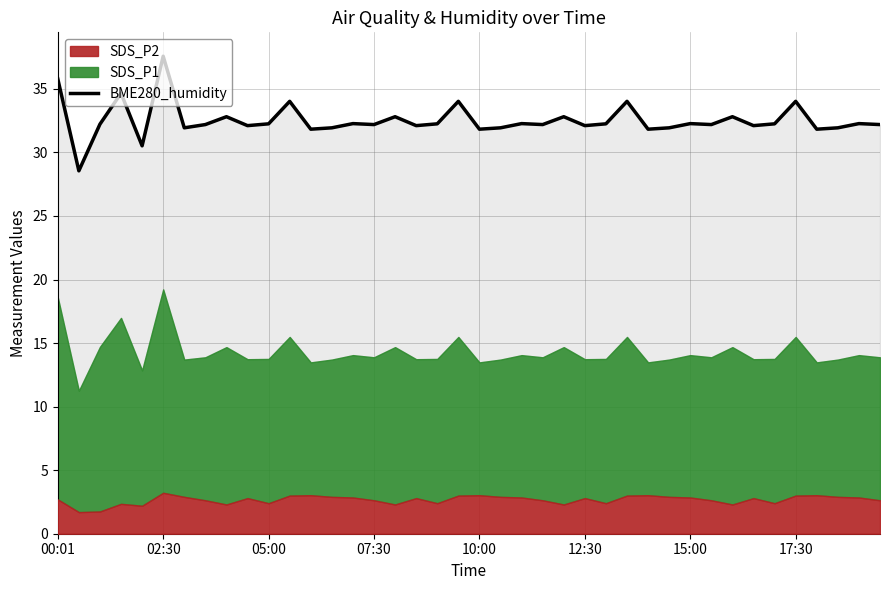

What is the difference between the second highest and minimum values?

7.2